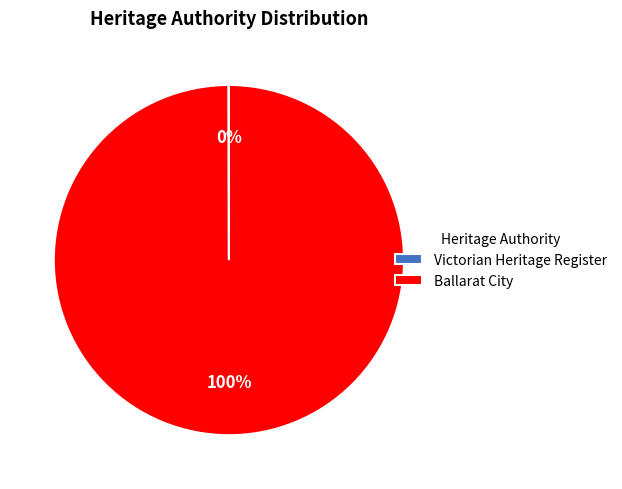

To the nearest percent, what is the average slice percentage?

50%